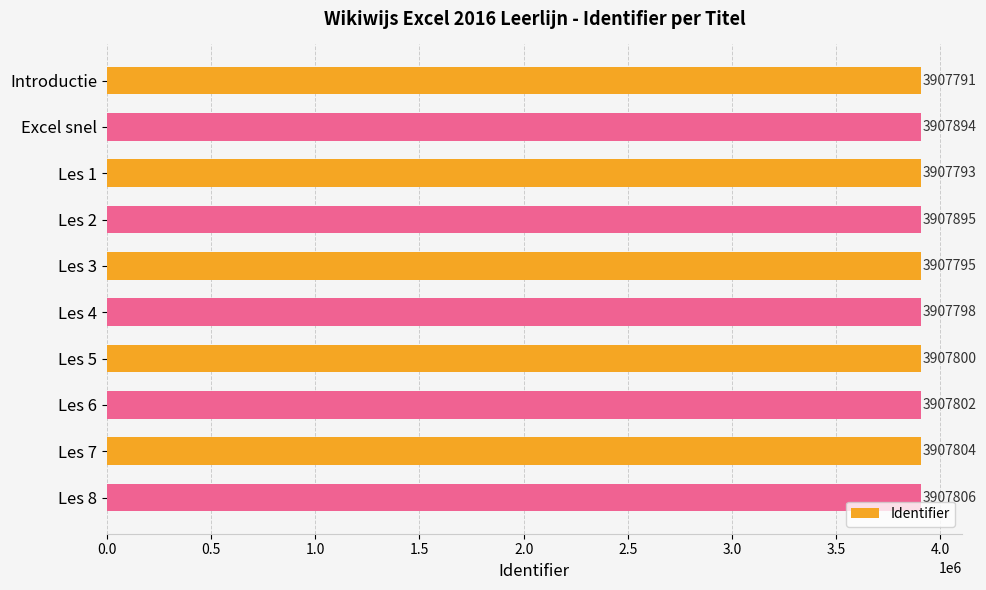

What is the difference between the second highest and minimum values?

103